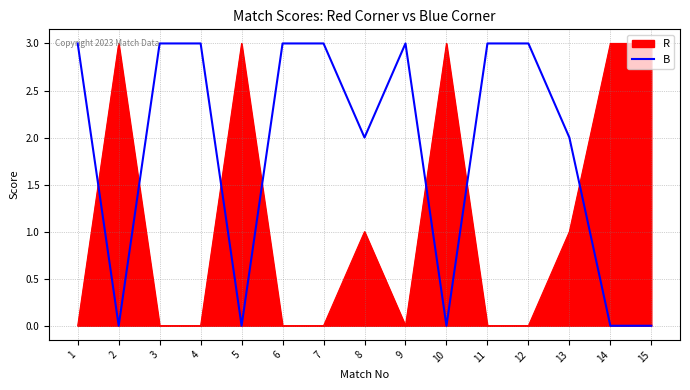

Is it true that R equals -2 at 1?

False